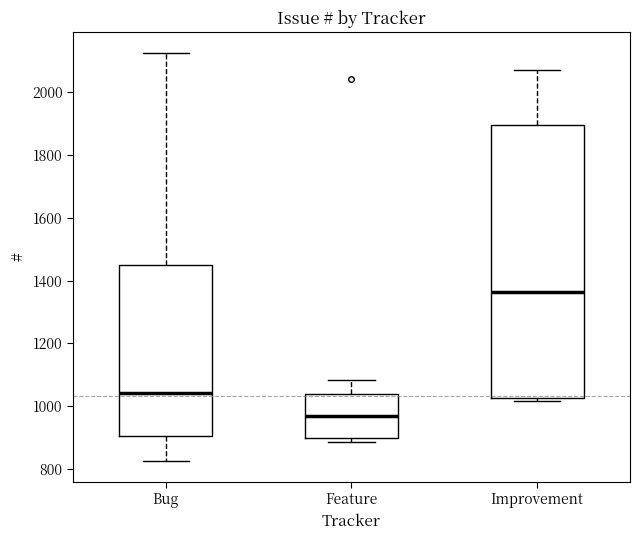

Reading left to right, read every box against the y-axis: the position of its median line, the range the box covers, and the ends of its whiskers. The values are not printed on the chart, so give them approximately, as read against the axis.

Bug: median 1040, box 900 to 1460, whiskers 820 to 2120
Feature: median 980, box 900 to 1040, whiskers 880 to 1080
Improvement: median 1360, box 1020 to 1900, whiskers 1020 (just below the box's lower edge) to 2080